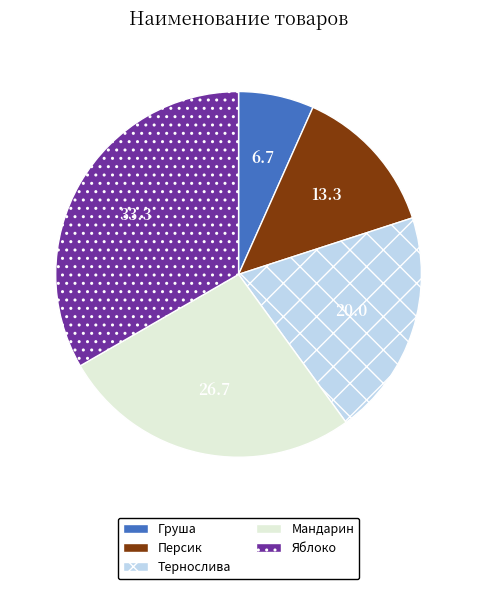

Count the number of slices in the pie.

5